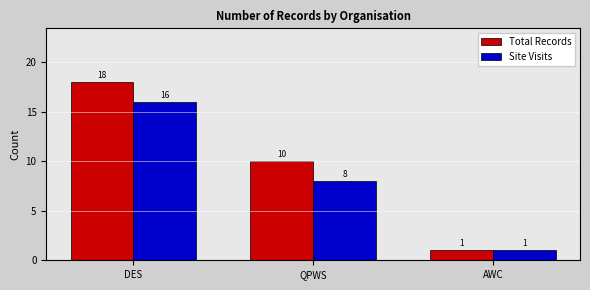

What is the difference between the second highest and minimum values in the Site Visits series?

7